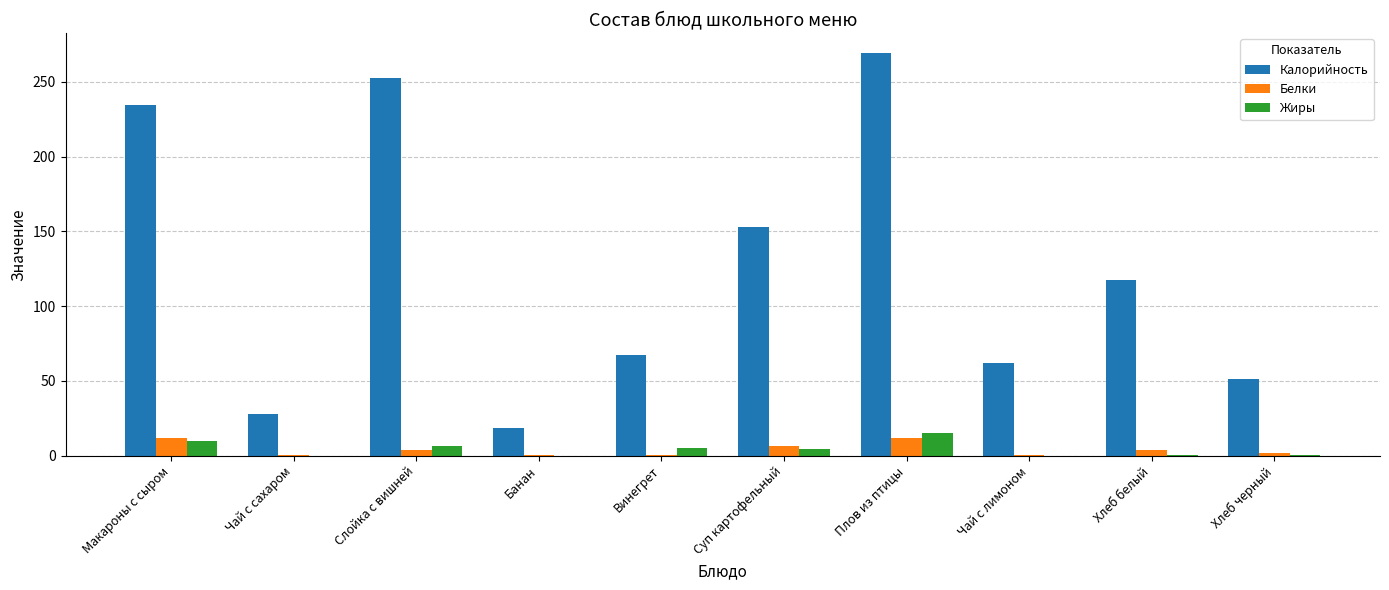

What is the greatest value displayed?

269.0